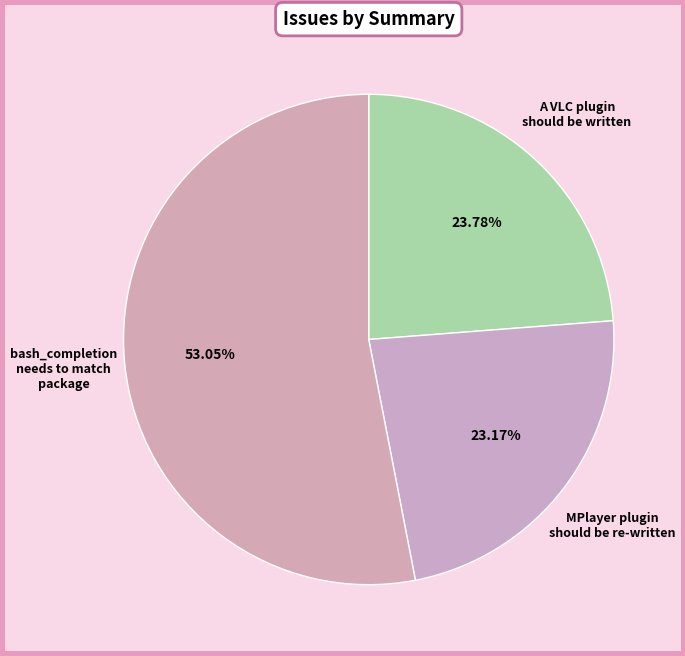

Does any single category account for the majority?

Yes